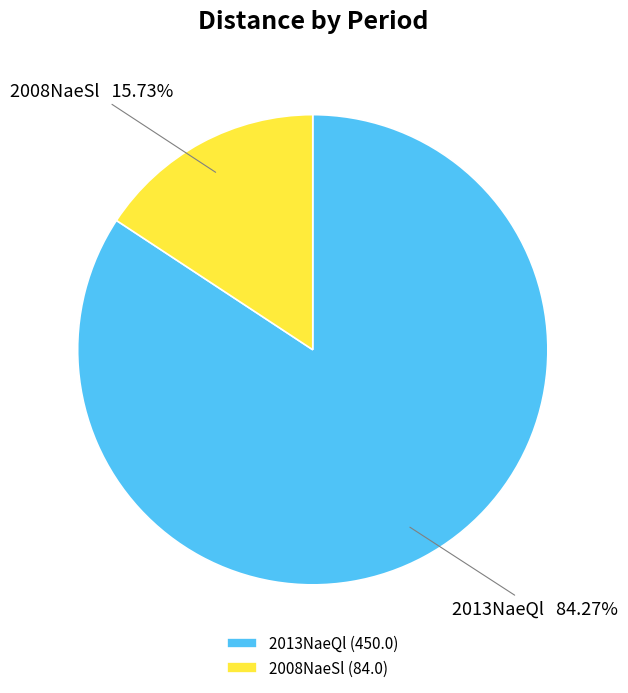

Combined, do 2008NaeSl and 2013NaeQl account for over 50%?

Yes